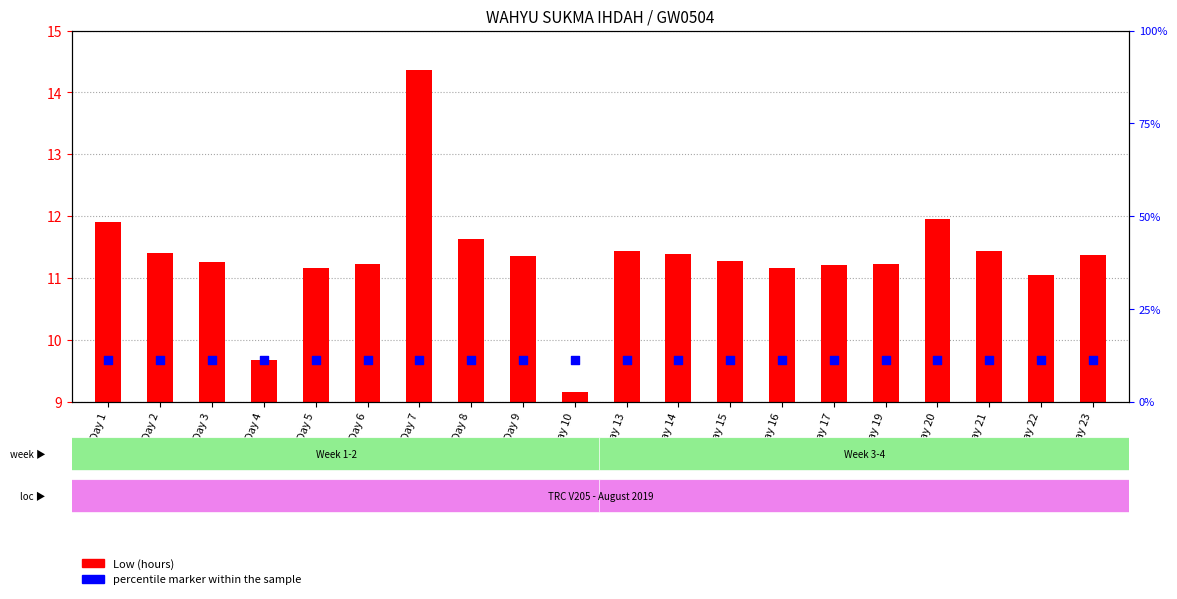

At how many categories does at least one series exceed 0?

20